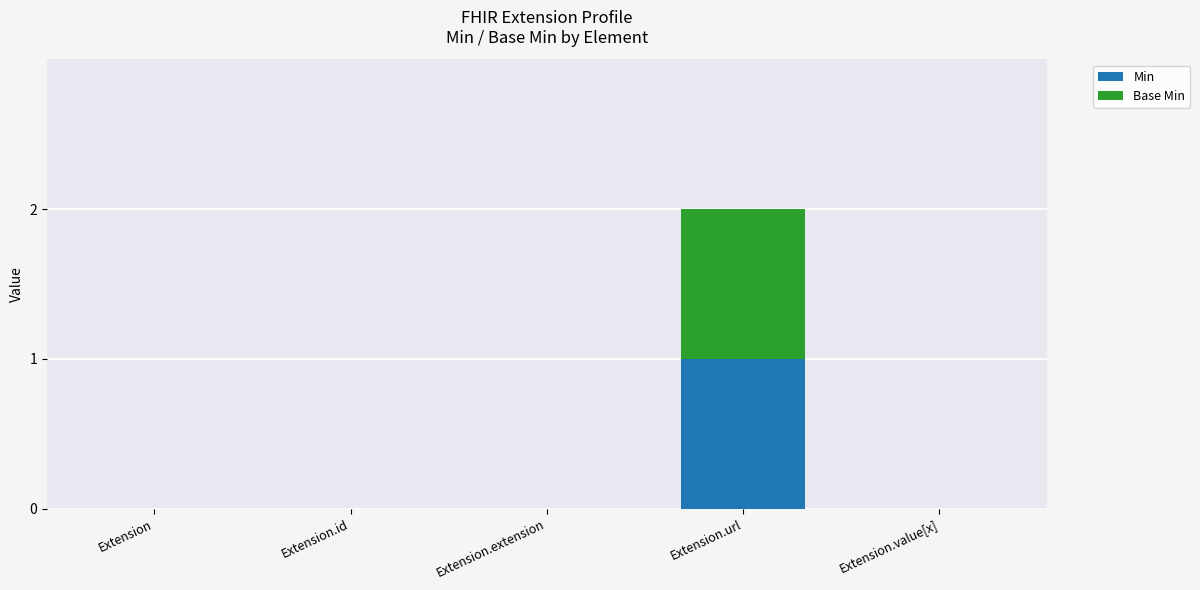

Which category has the highest value in the Min series?

Extension.url